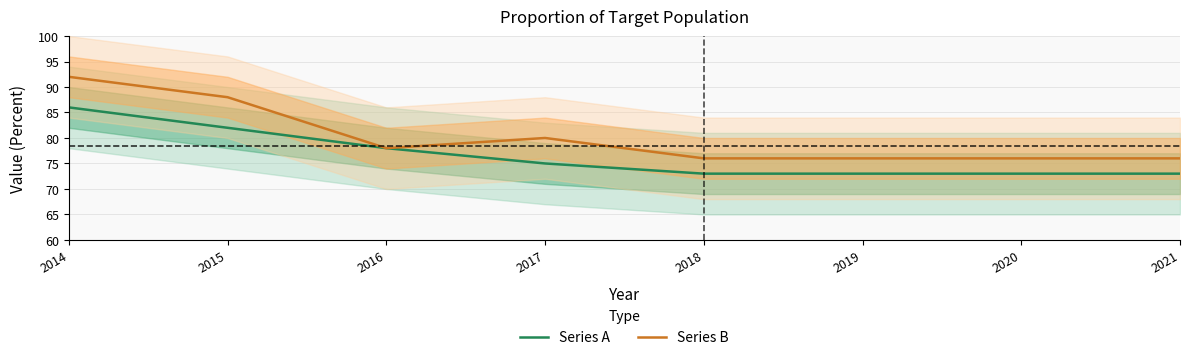

Rank the categories by Series B value from lowest to highest.

2018, 2019, 2020, 2021, 2016, 2017, 2015, 2014